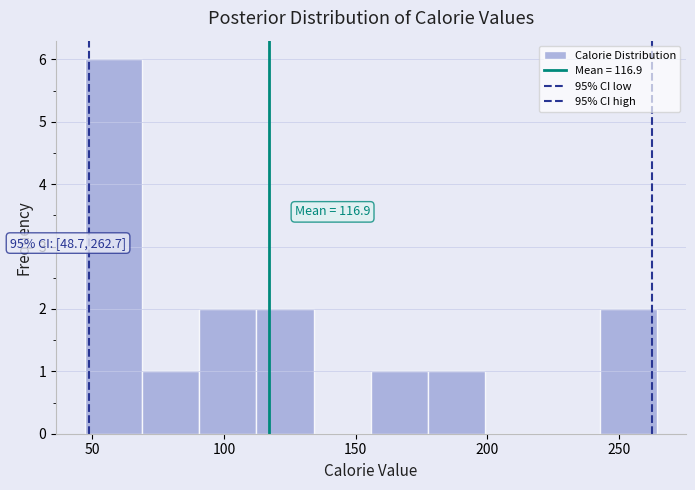

Which range on the x-axis has the tallest bar?

45 to 70